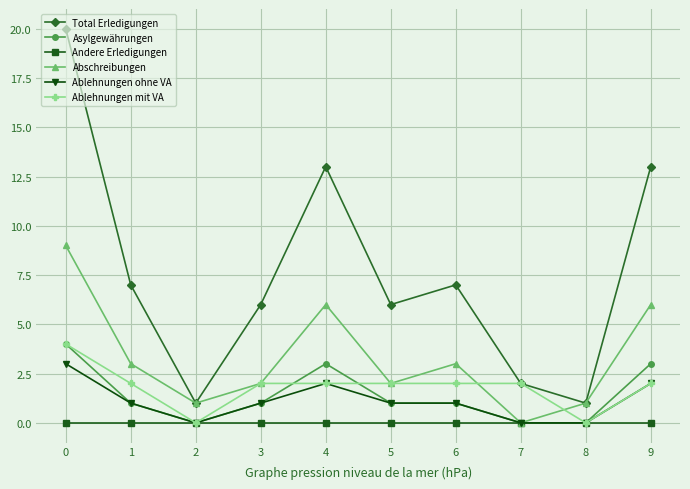

Which series changed the most between 1 and 2?

Total Erledigungen